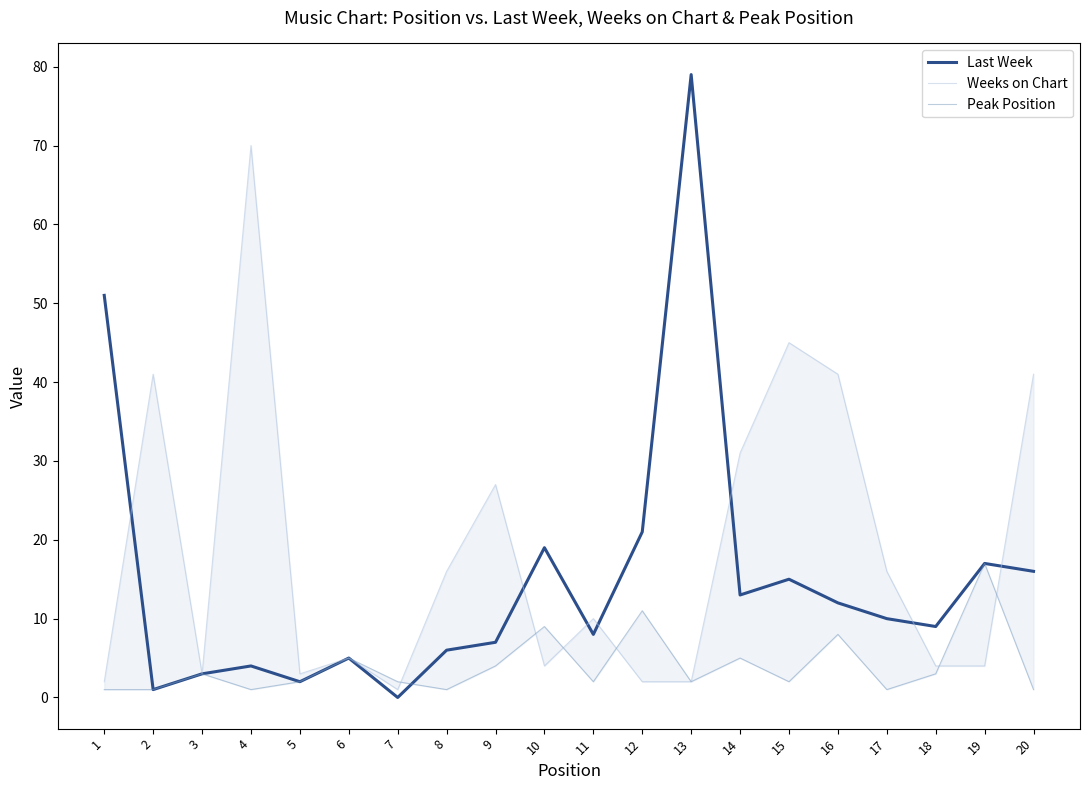

At which category is the sum across all series the highest?

13